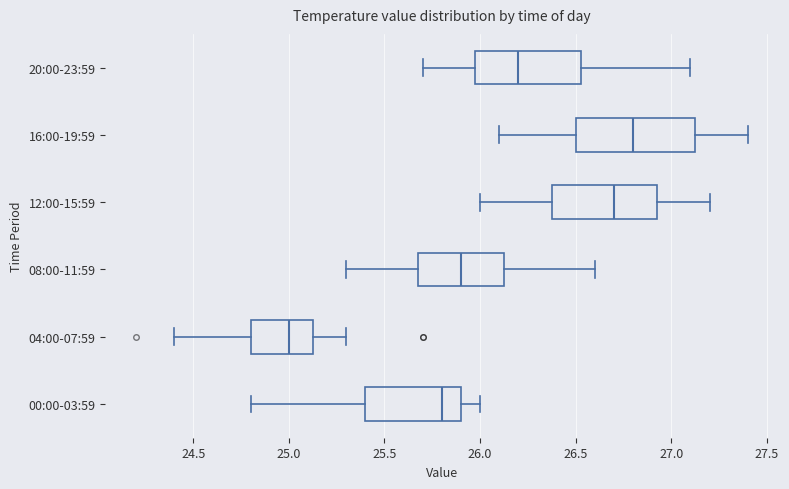

Reading bottom to top, transcribe this box plot: for each box, give where its median line is, the range the box spans, and where its two whiskers end, as read against the x-axis. The values are not printed on the chart, so give them approximately, as read against the axis.

00:00-03:59: median 25.80, box 25.40 to 25.90, whiskers 24.80 to 26.00
04:00-07:59: median 25.00, box 24.80 to 25.15, whiskers 24.40 to 25.30
08:00-11:59: median 25.90, box 25.70 to 26.15, whiskers 25.30 to 26.60
12:00-15:59: median 26.70, box 26.40 to 26.95, whiskers 26.00 to 27.20
16:00-19:59: median 26.80, box 26.50 to 27.15, whiskers 26.10 to 27.40
20:00-23:59: median 26.20, box 26.00 to 26.55, whiskers 25.70 to 27.10